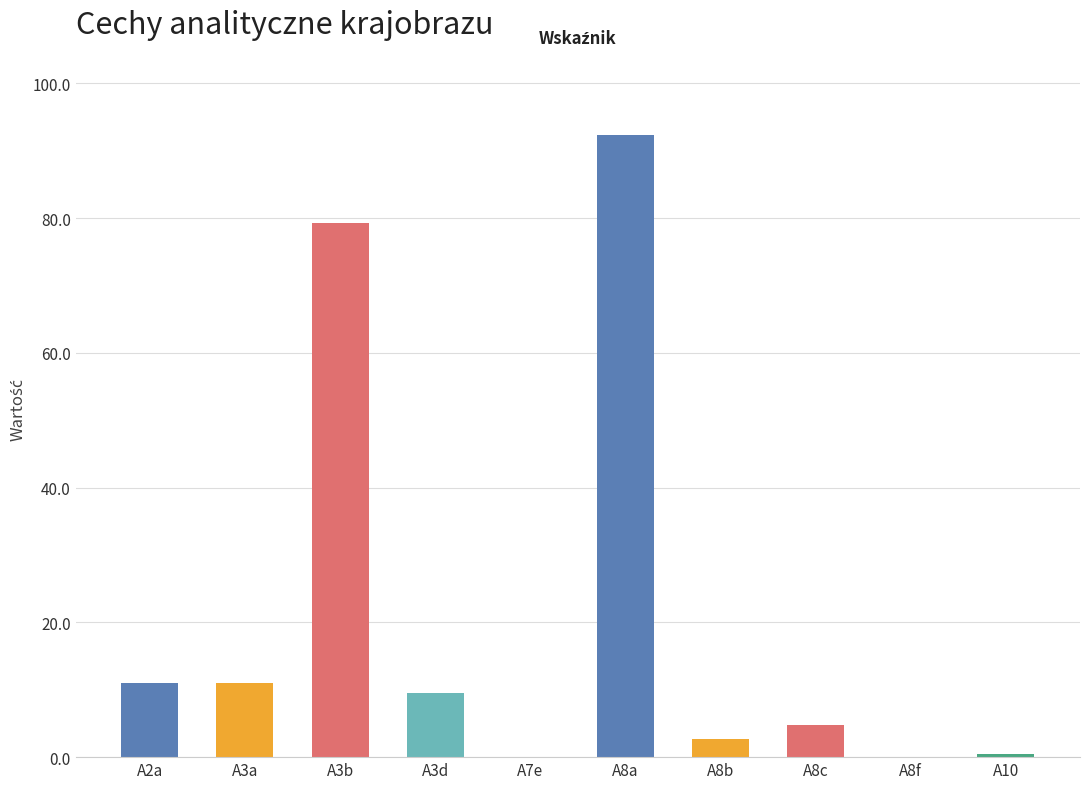

What is the sum of all values?

211.1